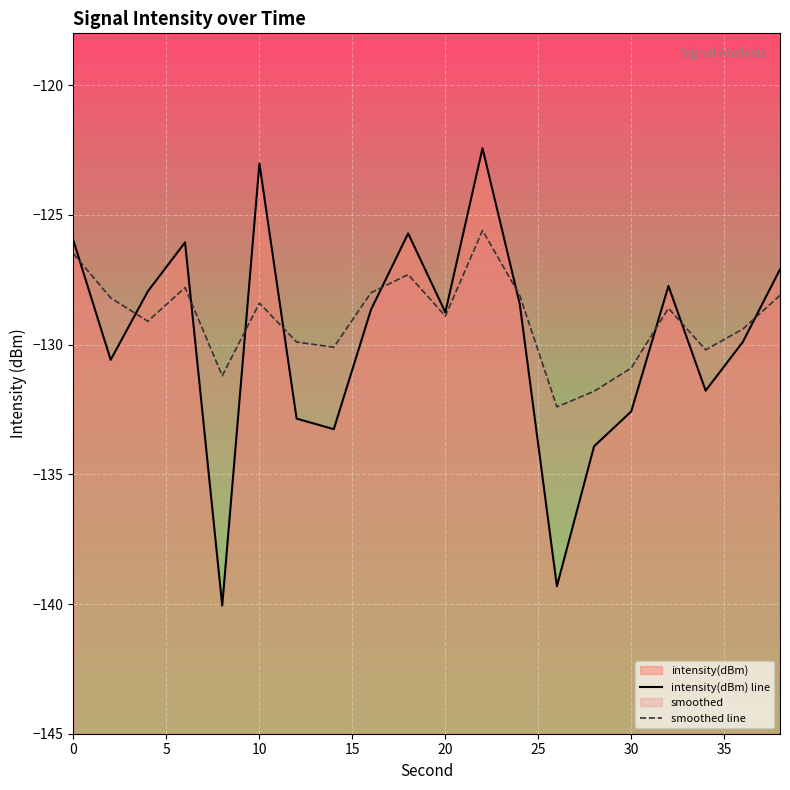

Reading right to left, what are all the values shown in this chart?

intensity(dBm) line: -127.1	-129.9	-131.8	-127.7	-132.6	-133.9	-139.3	-128.4	-122.4	-128.8	-125.7	-128.7	-133.3	-132.9	-123.0	-140.1	-126.1	-127.9	-130.6	-126.0
smoothed line: -128.1	-129.4	-130.2	-128.6	-130.9	-131.8	-132.4	-128.1	-125.6	-128.9	-127.3	-128.0	-130.1	-129.9	-128.4	-131.2	-127.8	-129.1	-128.2	-126.5